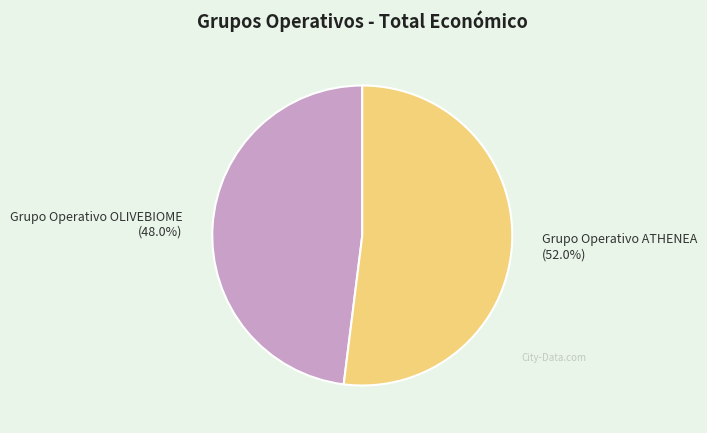

To the nearest percent, what is the average slice percentage?

50%